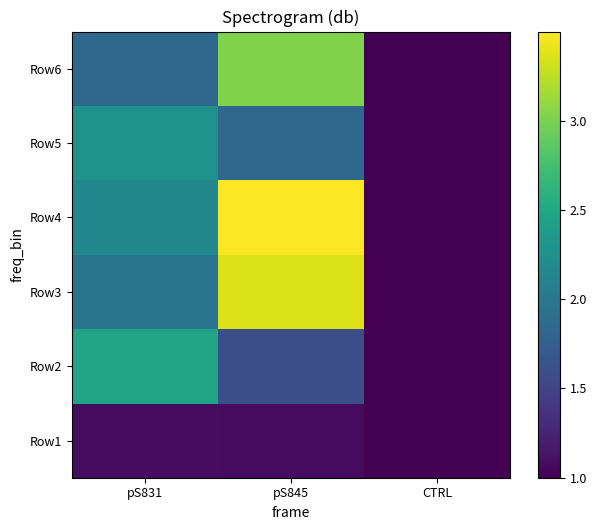

Reading left to right, extract all data points from this chart.

Row1: pS831=1.1	pS845=1.1	CTRL=1.0
Row2: pS831=2.5	pS845=1.6	CTRL=1.0
Row3: pS831=2.0	pS845=3.4	CTRL=1.0
Row4: pS831=2.2	pS845=3.5	CTRL=1.0
Row5: pS831=2.3	pS845=1.8	CTRL=1.0
Row6: pS831=1.8	pS845=3.0	CTRL=1.0